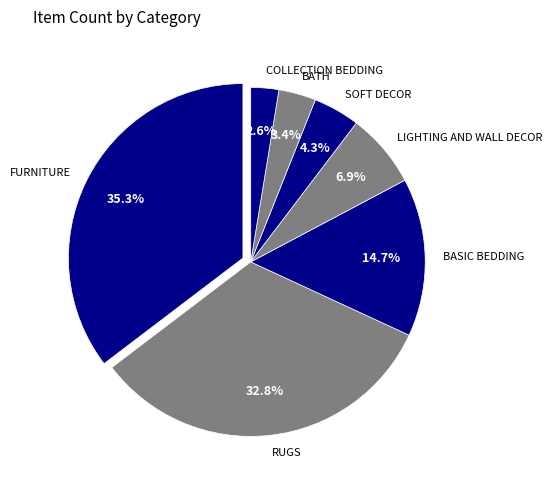

Which category has the smallest portion of the pie?

COLLECTION BEDDING